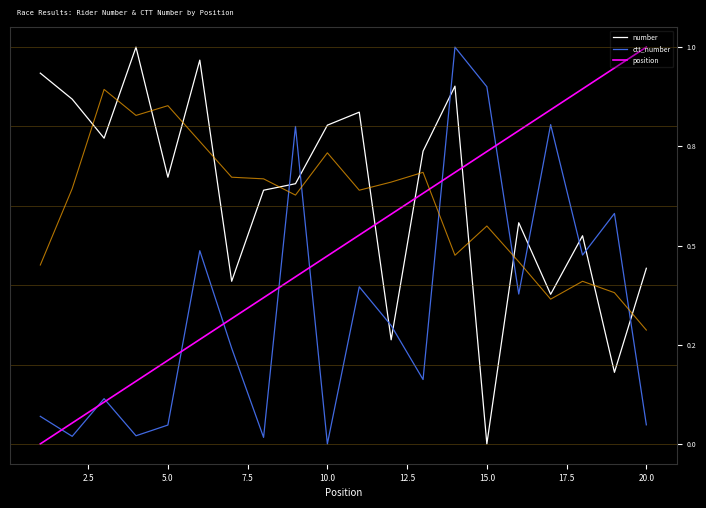

What is the value of the number point at the 16th from the left?

0.6